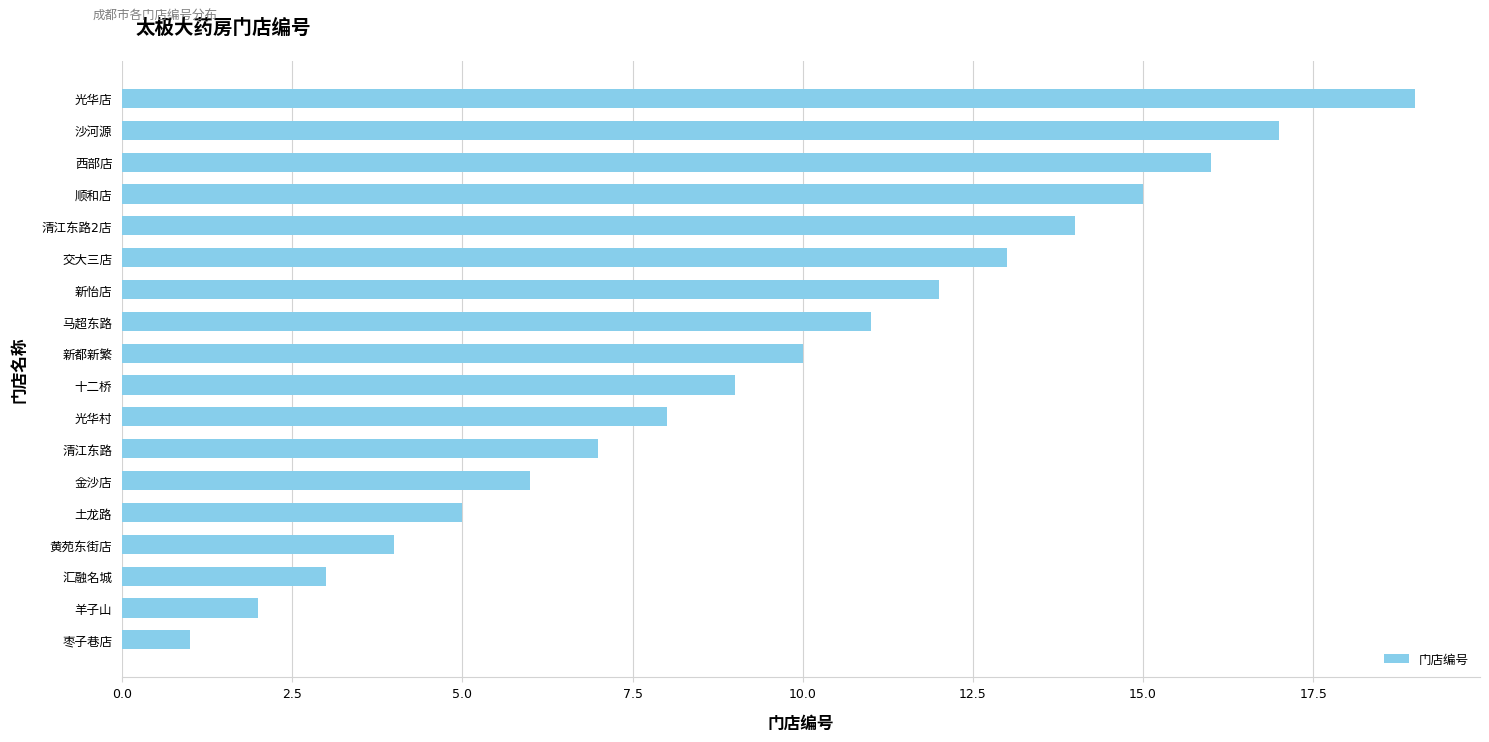

The chart shows a value of 33 at 光华店. True or false?

False